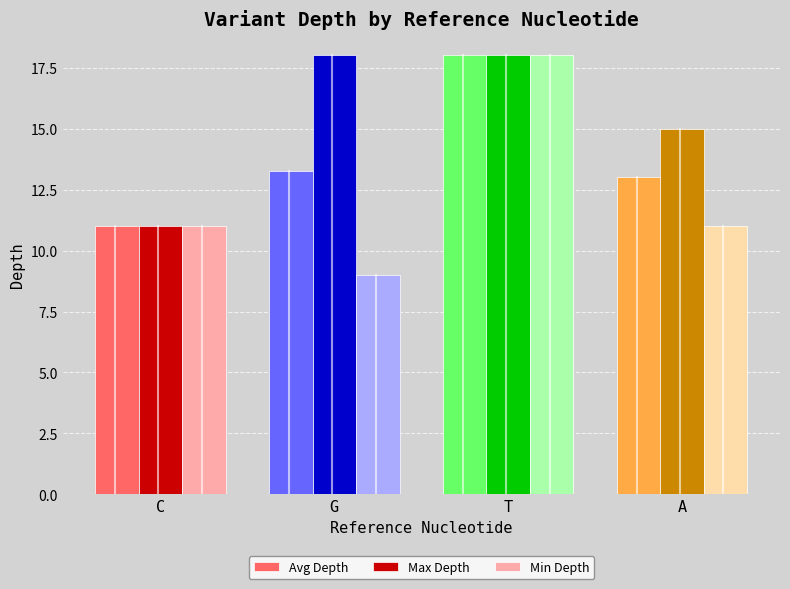

List the series in order of their overall mean, lowest first.

Min Depth, Avg Depth, Max Depth